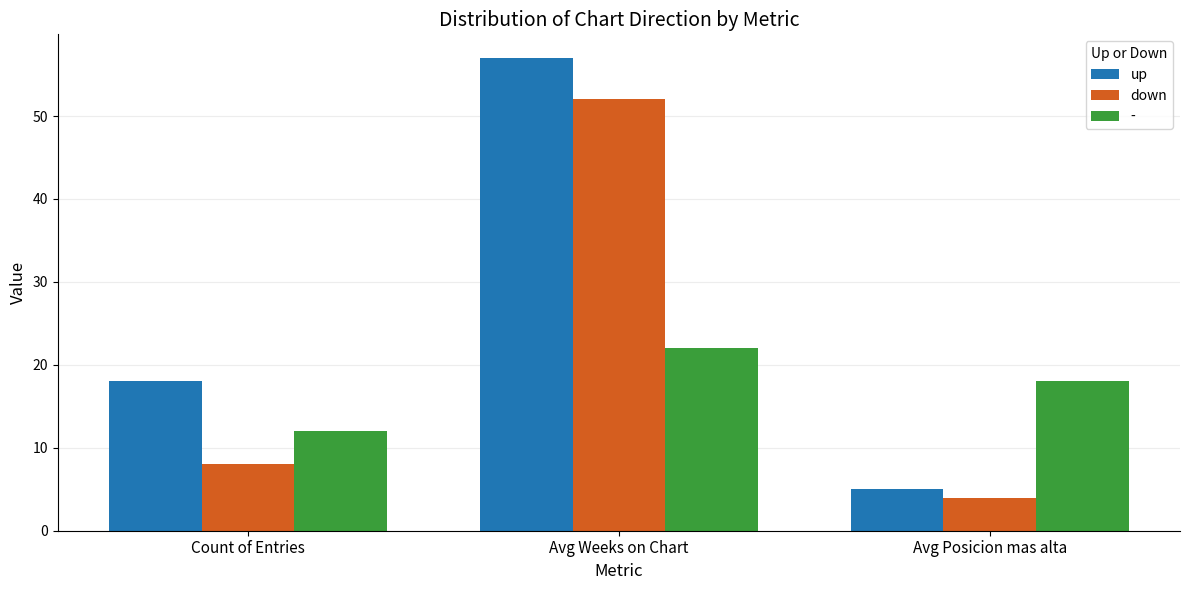

Is it true that down equals 8 at Count of Entries?

True